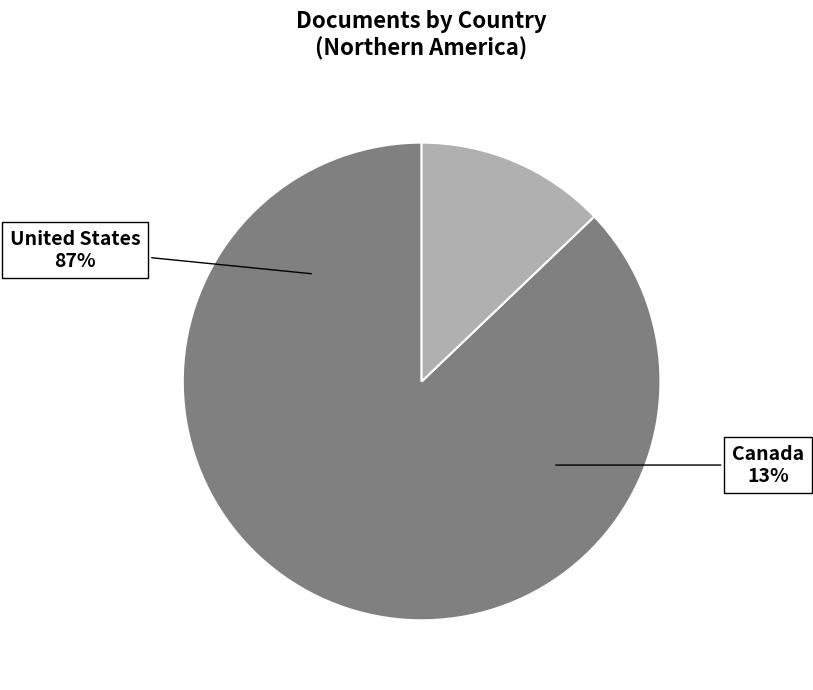

Rank the categories by value from lowest to highest.

Canada, United States